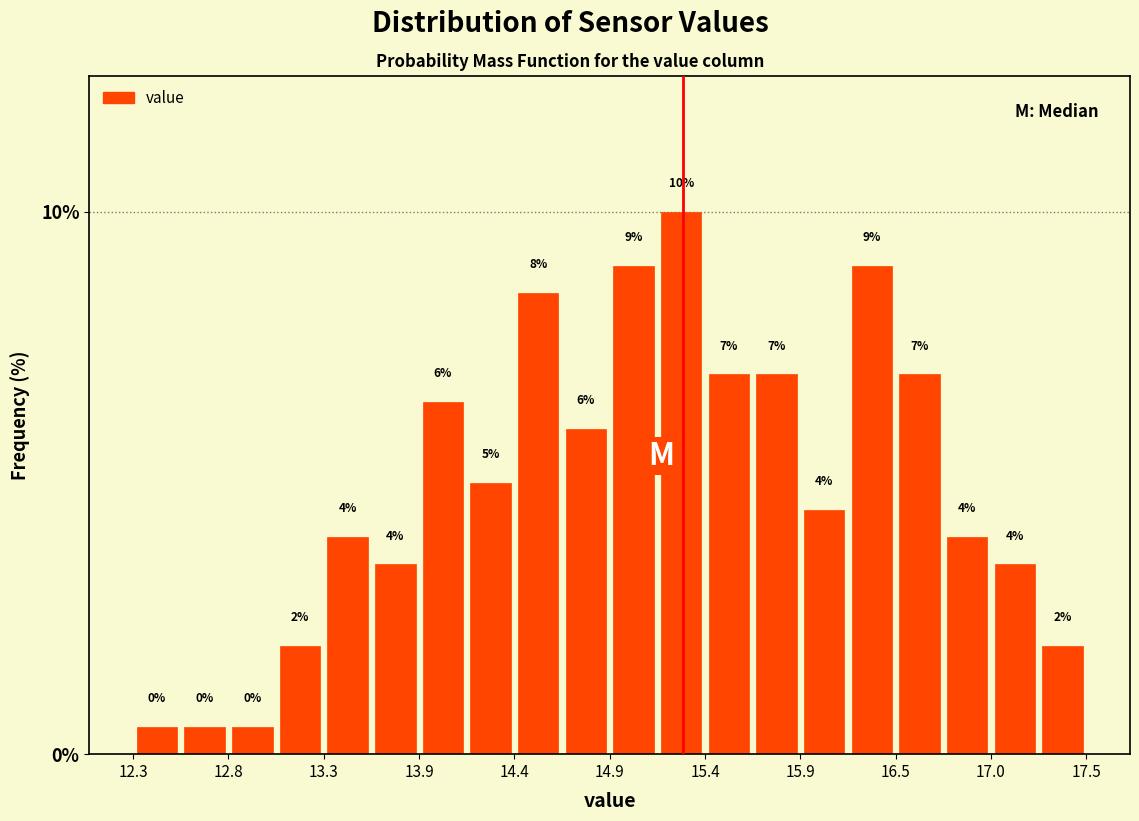

Read against the x-axis, roughly where is the centre of the tallest bar?

15.3